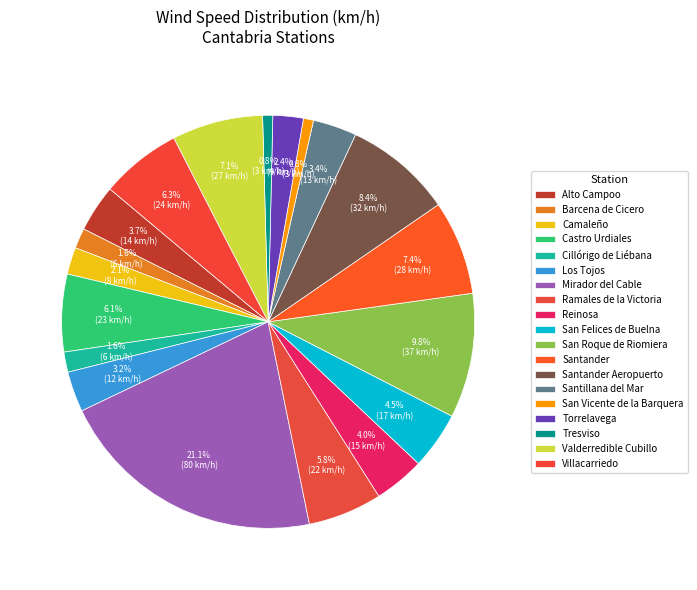

To the nearest percent, what is the difference between the largest and smallest slice percentages?

20%